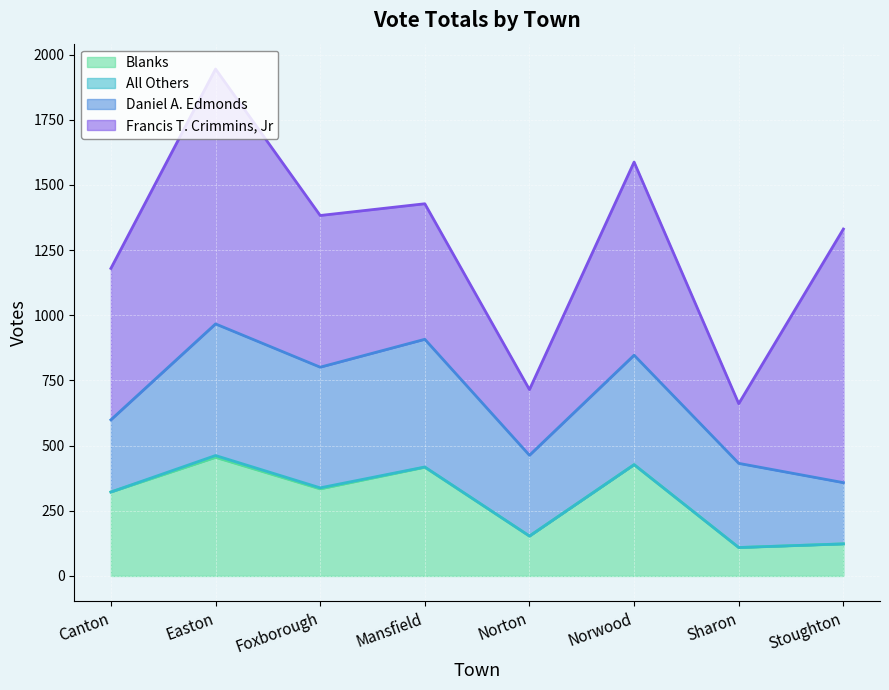

Reading right to left, list all the values displayed in this chart.

Francis T. Crimmins, Jr: Stoughton=973	Sharon=229	Norwood=741	Norton=252	Mansfield=520	Foxborough=582	Easton=978	Canton=581
Daniel A. Edmonds: Stoughton=235	Sharon=323	Norwood=420	Norton=310	Mansfield=490	Foxborough=463	Easton=505	Canton=277
All Others: Stoughton=0	Sharon=0	Norwood=0	Norton=0	Mansfield=1	Foxborough=4	Easton=7	Canton=0
Blanks: Stoughton=123	Sharon=109	Norwood=427	Norton=153	Mansfield=417	Foxborough=334	Easton=455	Canton=322